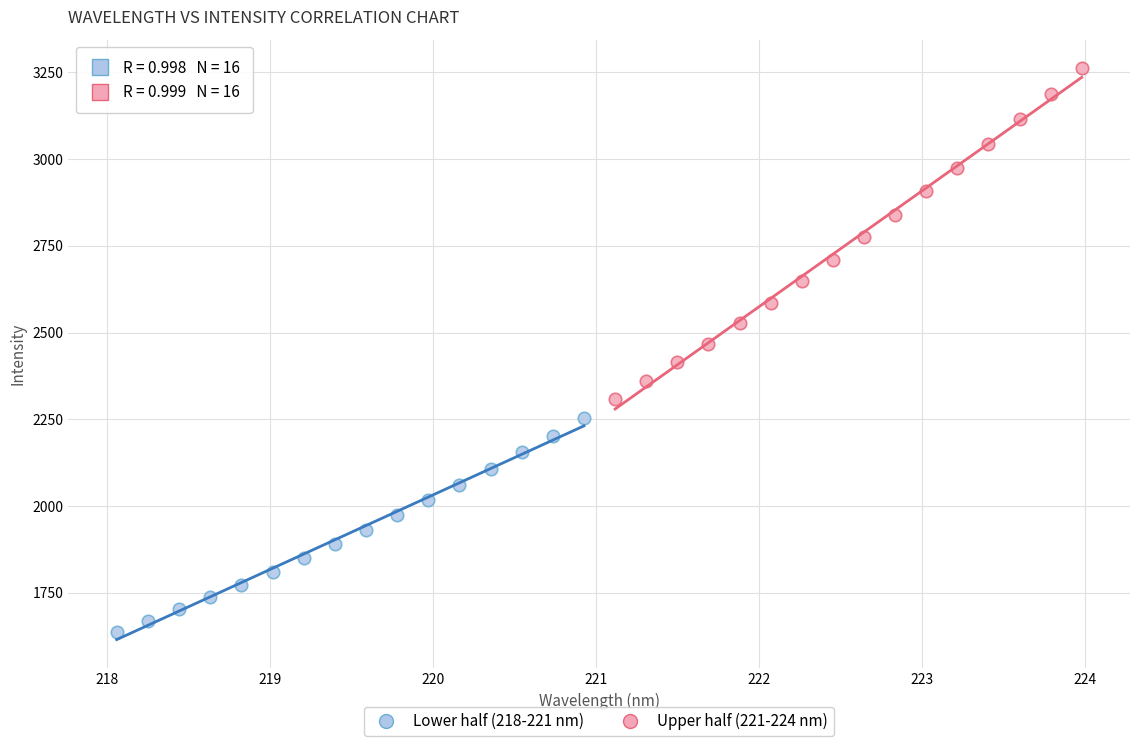

Which series has the widest spread of Y values?

Upper half (221-224 nm)